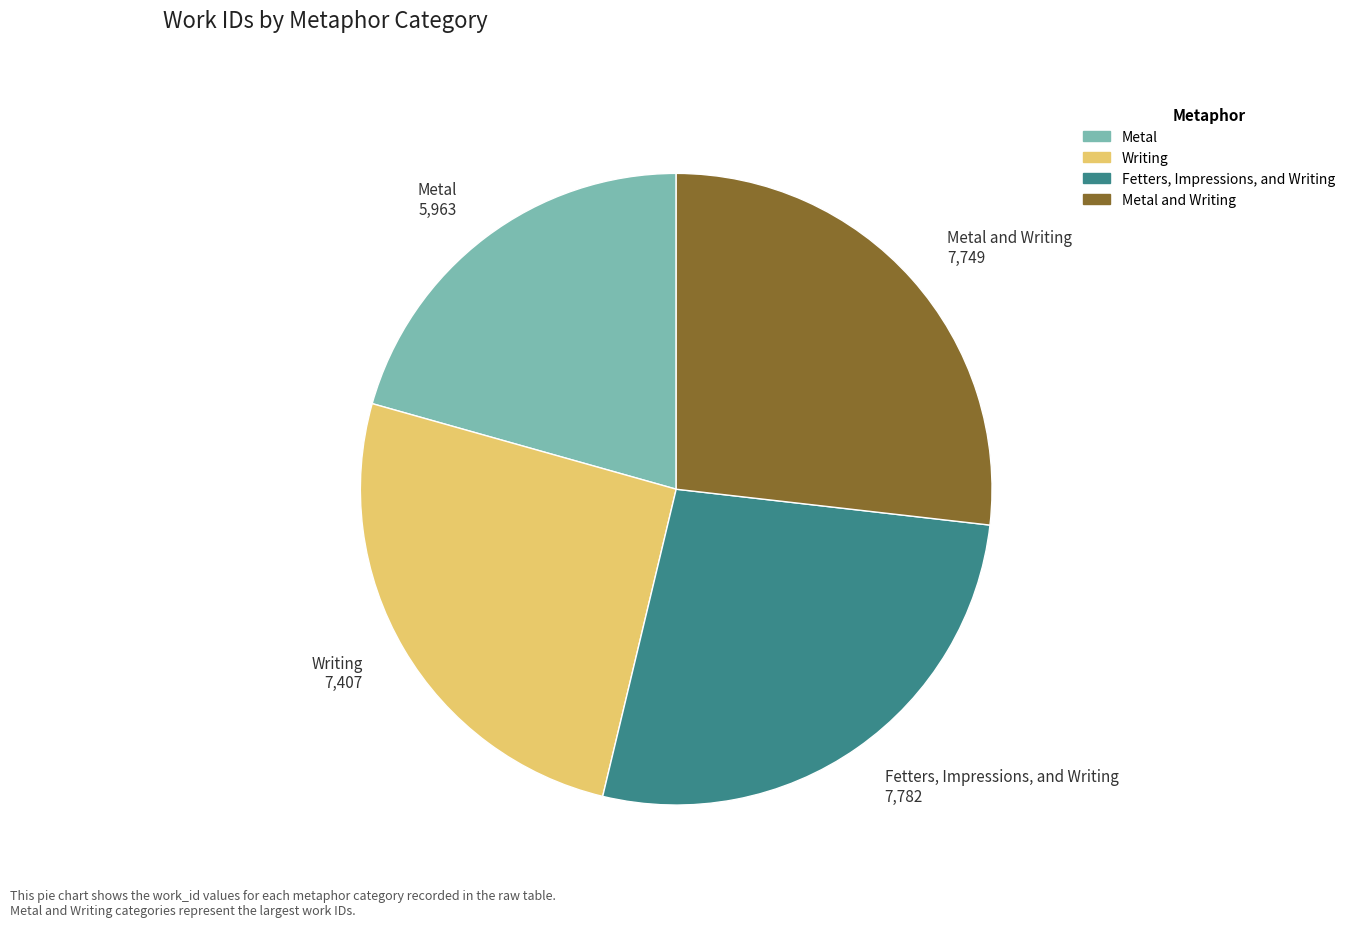

Do Metal and Fetters, Impressions, and Writing together represent more than half of the pie?

No